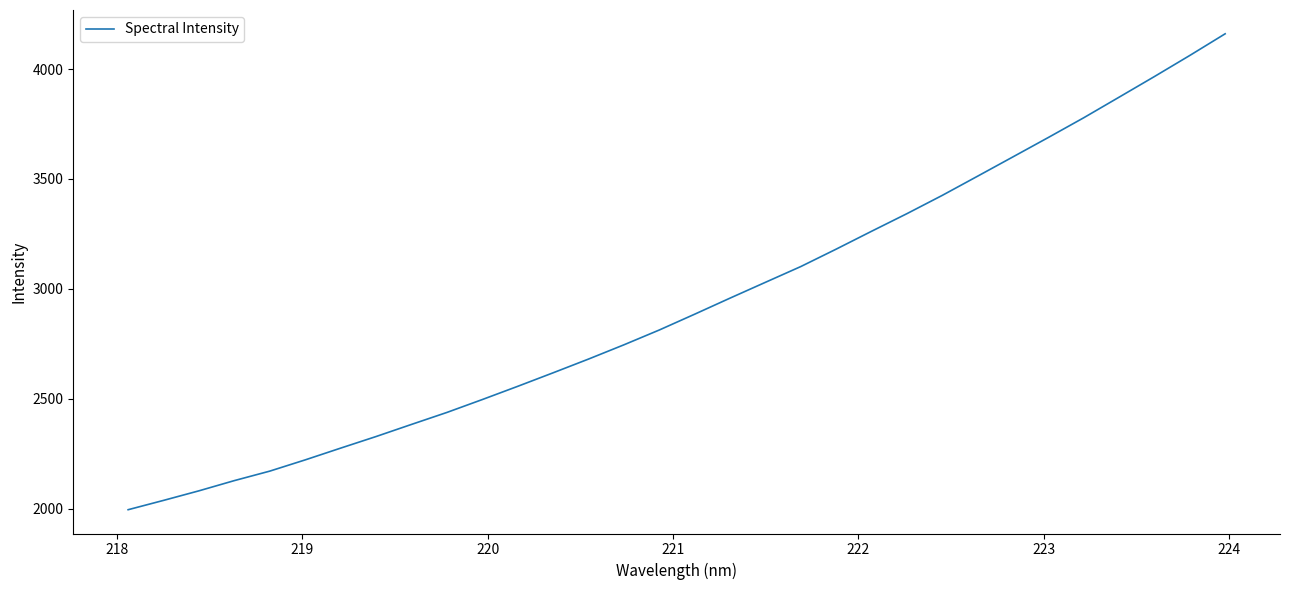

What is the greatest value displayed?

4160.4